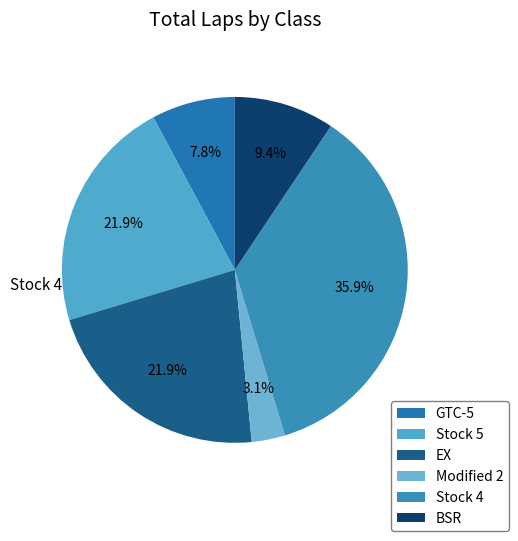

How many segments does this pie chart have?

6